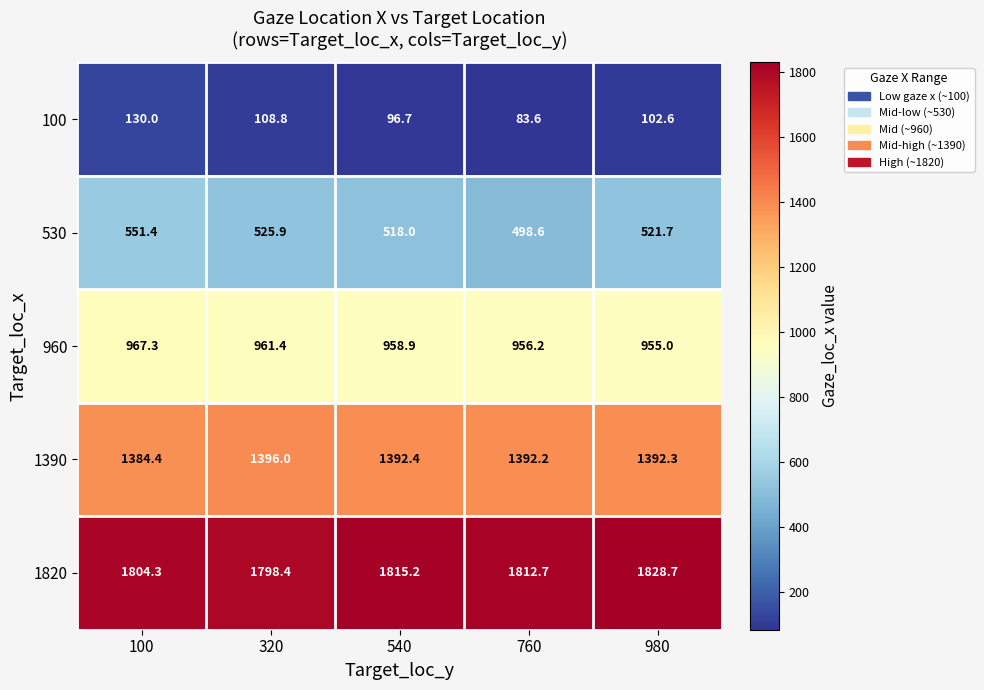

What is the sum of all 960 values?

4798.8